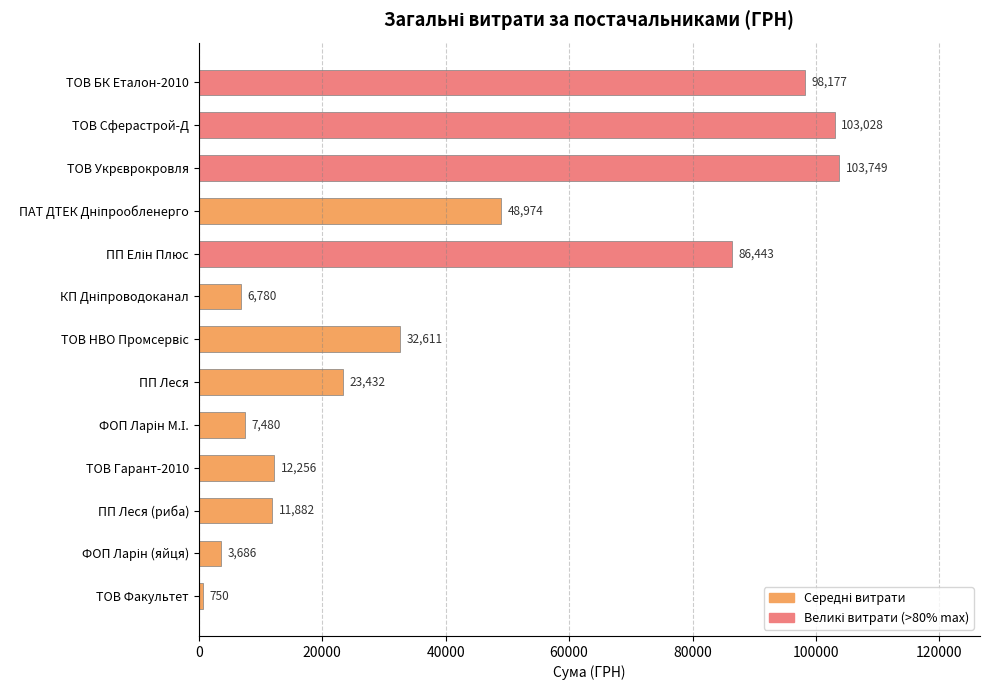

What is the difference between the second highest and minimum values?

102278.0